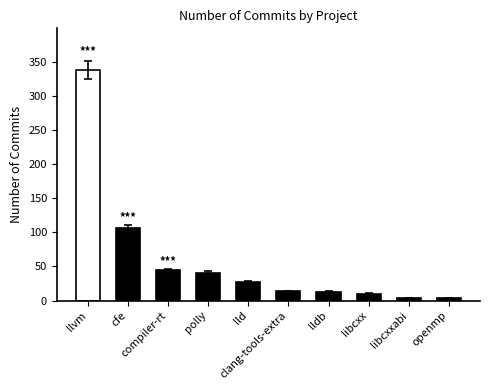

Count the number of values greater than 27.

4